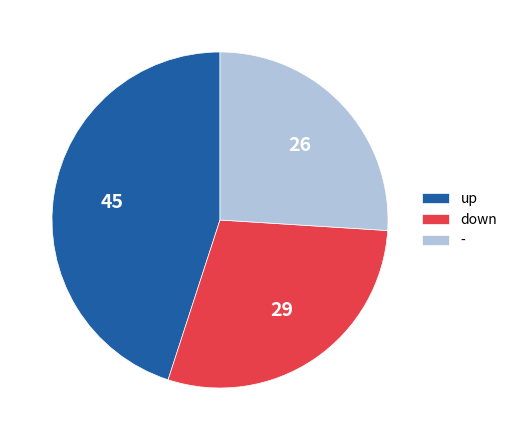

What is the largest slice in the pie chart?

up